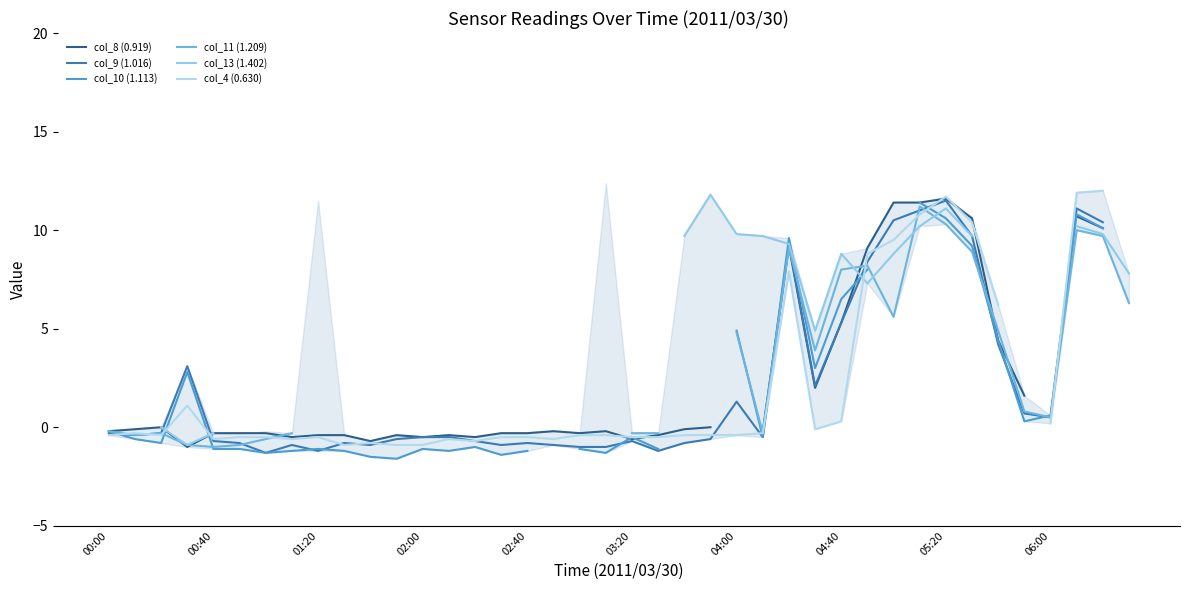

Is this an area chart (filled region under the line)?

No